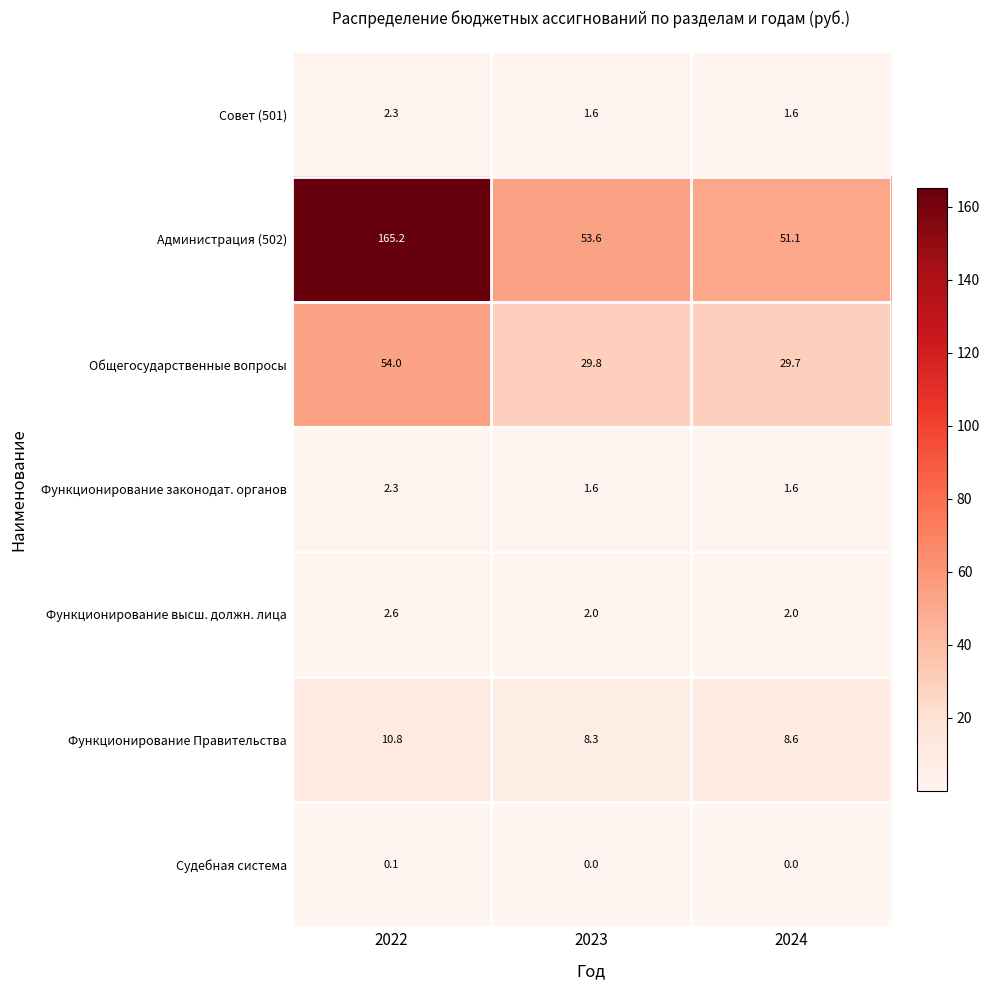

What is the difference between the maximum and minimum values in the Функционирование высш. должн. лица series?

0.6